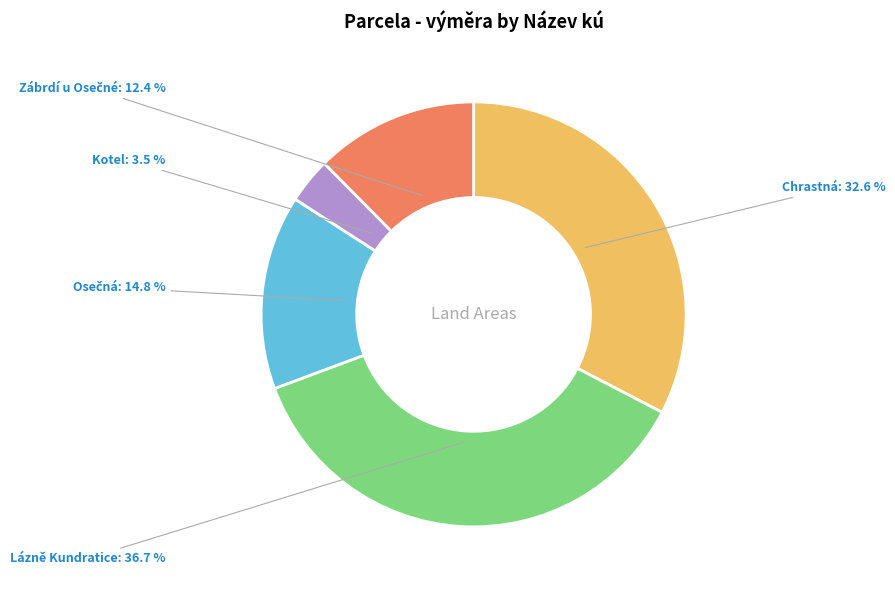

Is there a majority slice in this chart?

No